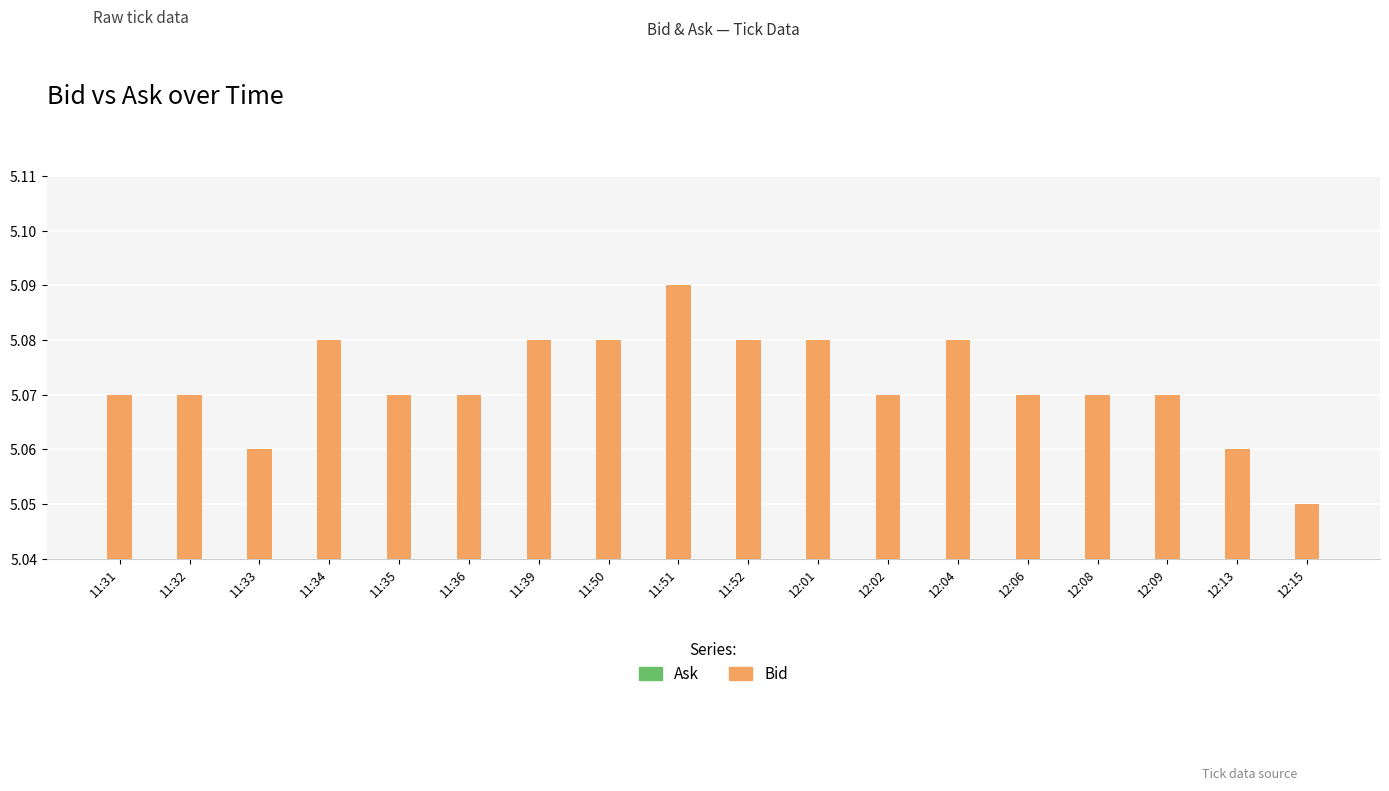

The value at 12:15 is 3.0. True or false?

False